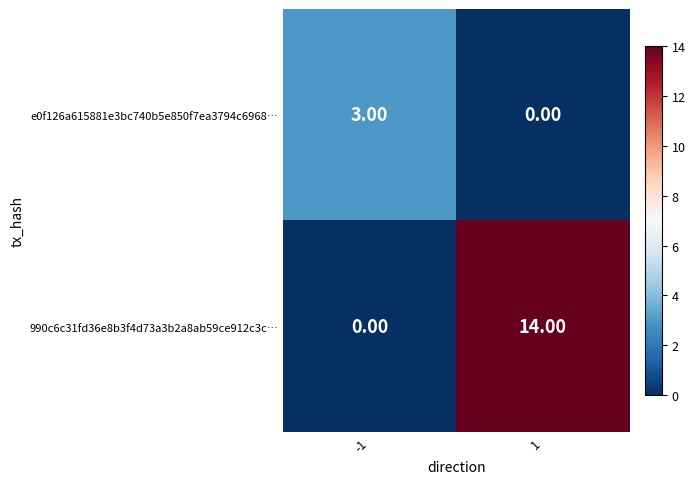

What is the difference between the maximum and minimum values in the 990c6c31fd36e8b3f4d73a3b2a8ab59ce912c3c… series?

14